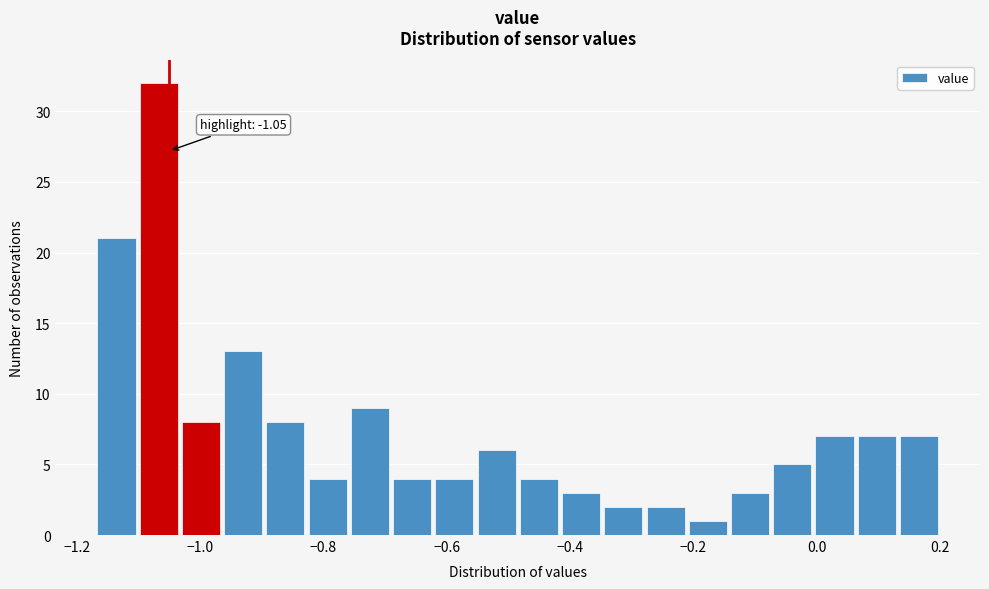

Around what value on the x-axis is the tallest bar? Give the approximate position of its centre, as read against the axis.

-1.06